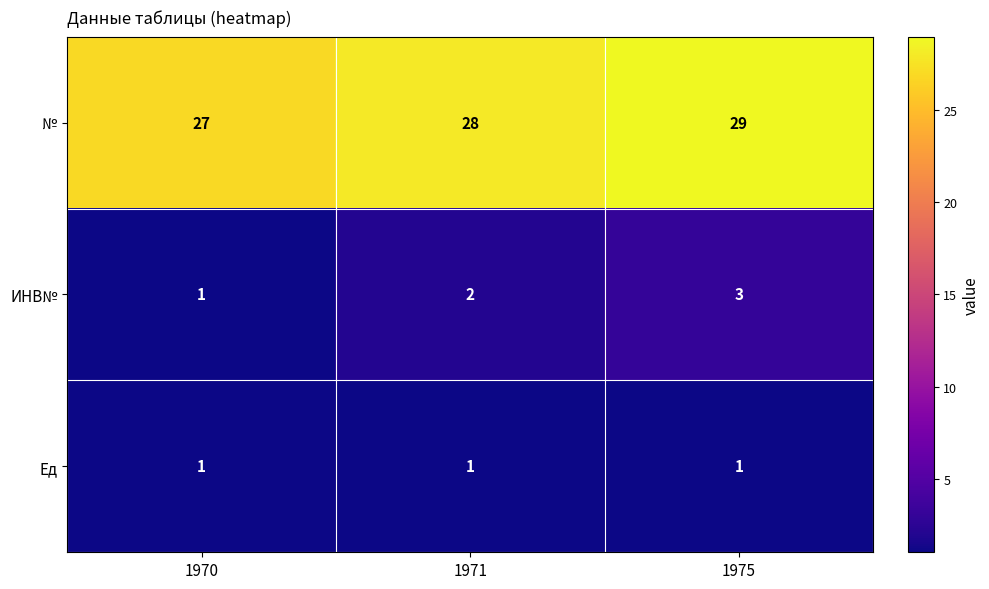

At 1975, list the series in order from largest to smallest.

№, ИНВ№, Ед